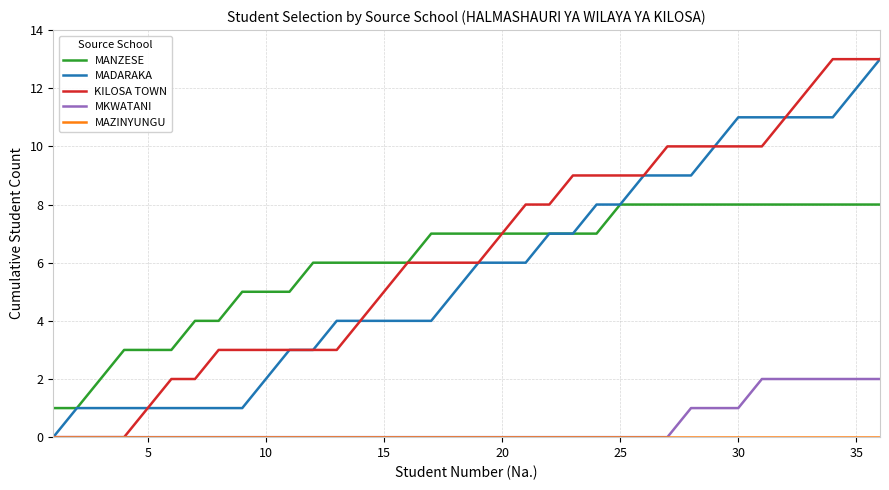

True or false: MKWATANI and MANZESE intersect in this chart.

False